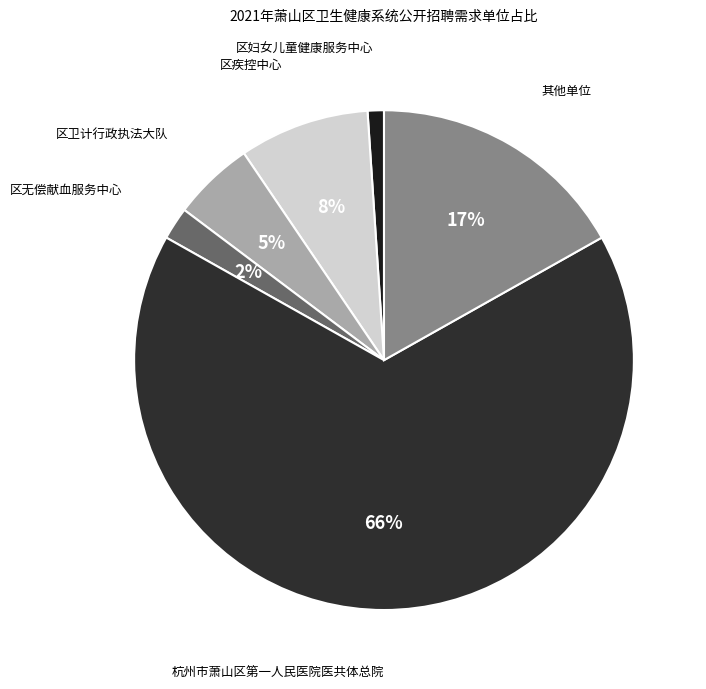

To the nearest percent, what portion does 区无偿献血服务中心 represent?

2%